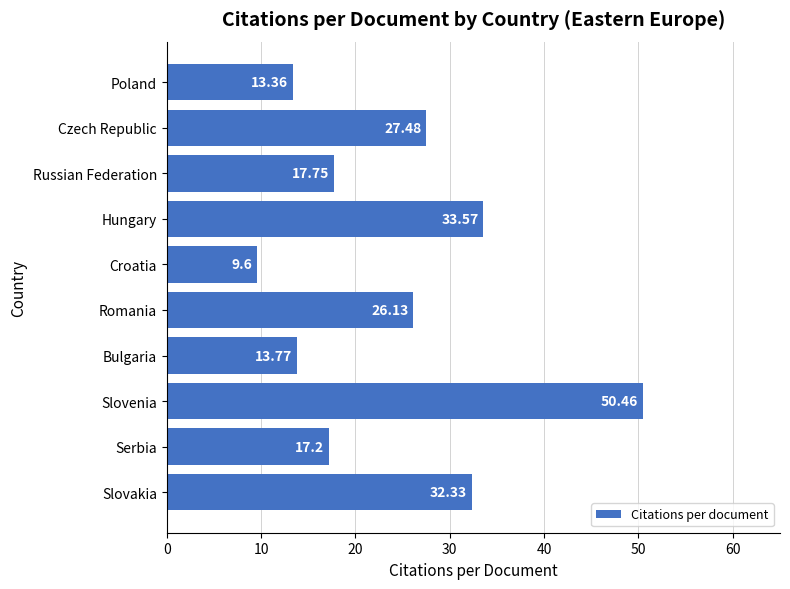

Rank the categories by value from lowest to highest.

Croatia, Poland, Bulgaria, Serbia, Russian Federation, Romania, Czech Republic, Slovakia, Hungary, Slovenia